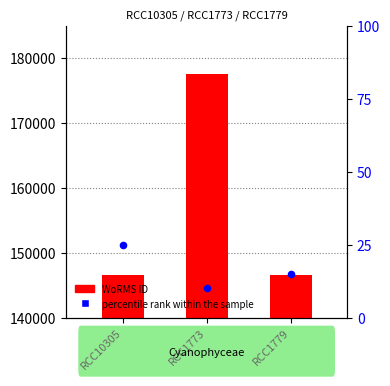

What is the change in value from RCC10305 to RCC1779?

-22